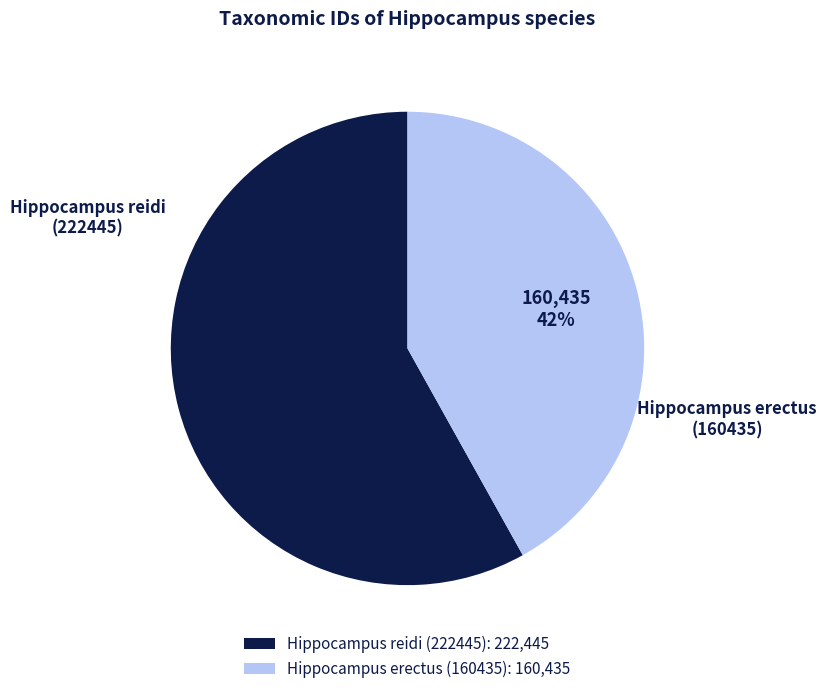

Is the sum of Hippocampus reidi (222445) and Hippocampus erectus (160435) greater than half?

Yes